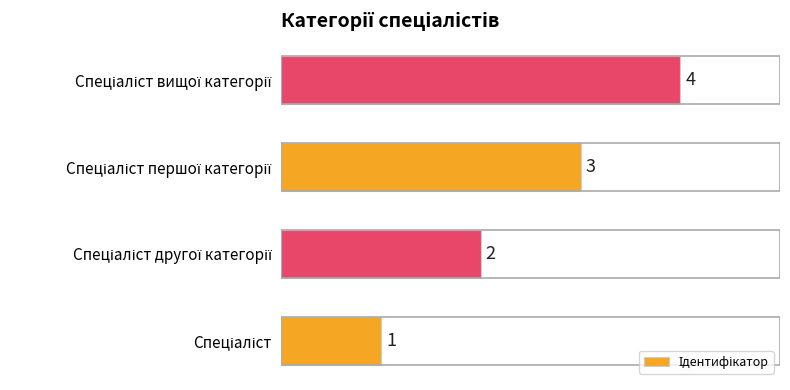

What is the difference between the second highest and minimum values?

2